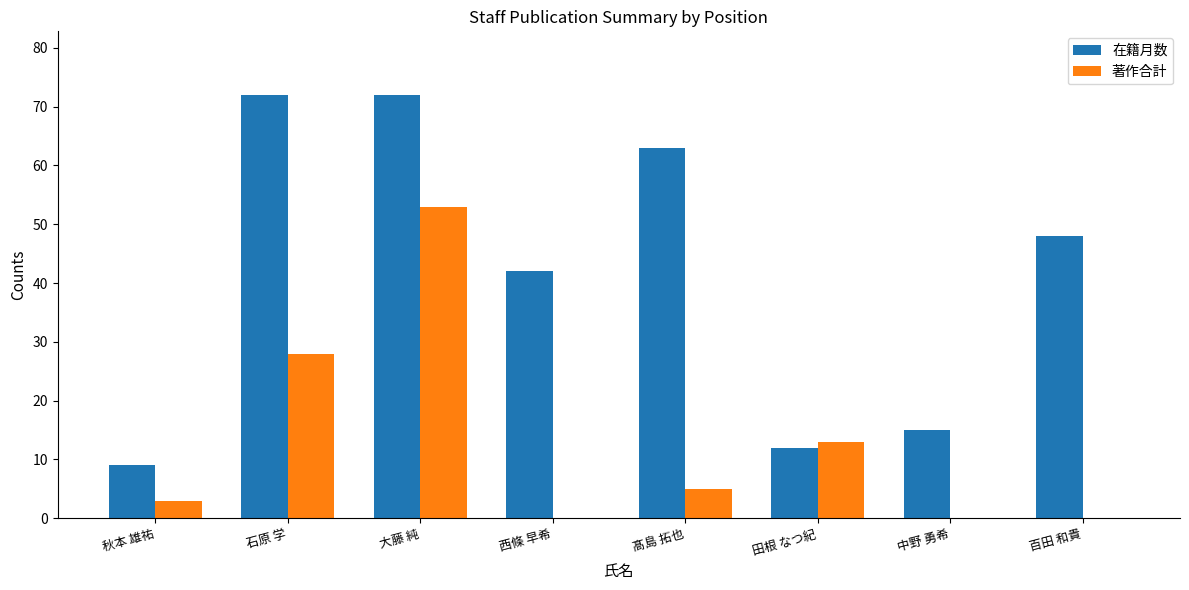

Reading left to right, what are all the values shown in this chart?

在籍月数: 9	72	72	42	63	12	15	48
著作合計: 3	28	53	0	5	13	0	0